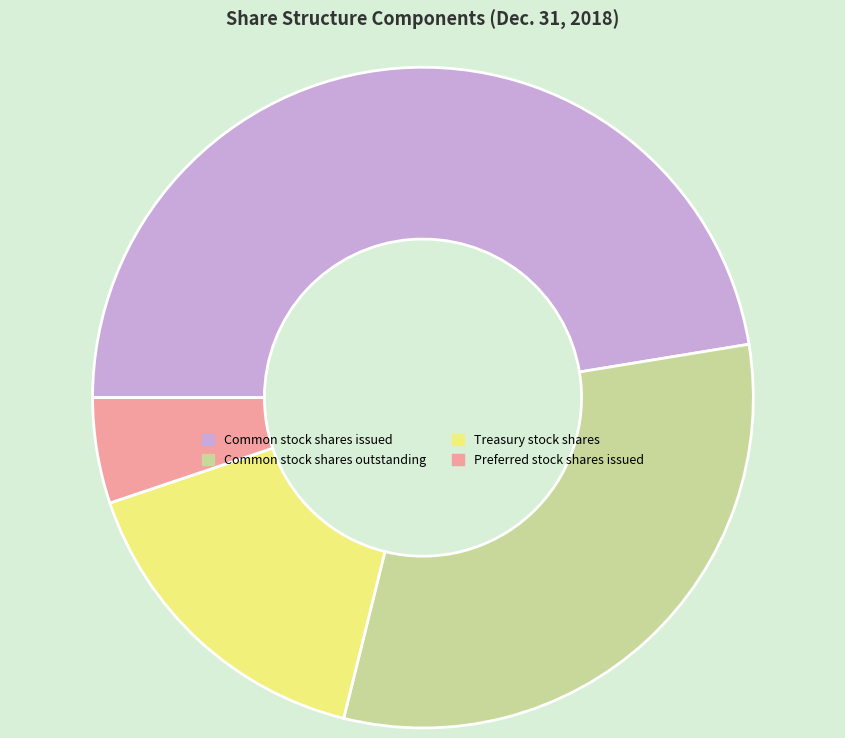

Do Preferred stock shares issued and Treasury stock shares together represent more than half of the pie?

No